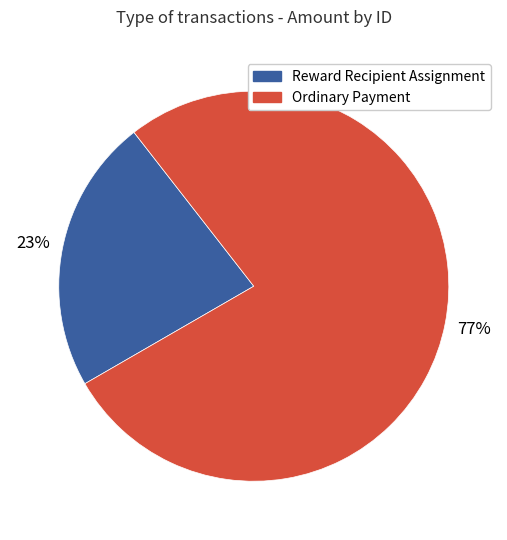

To the nearest percent, what is the combined percentage of Ordinary Payment and Reward Recipient Assignment?

100%